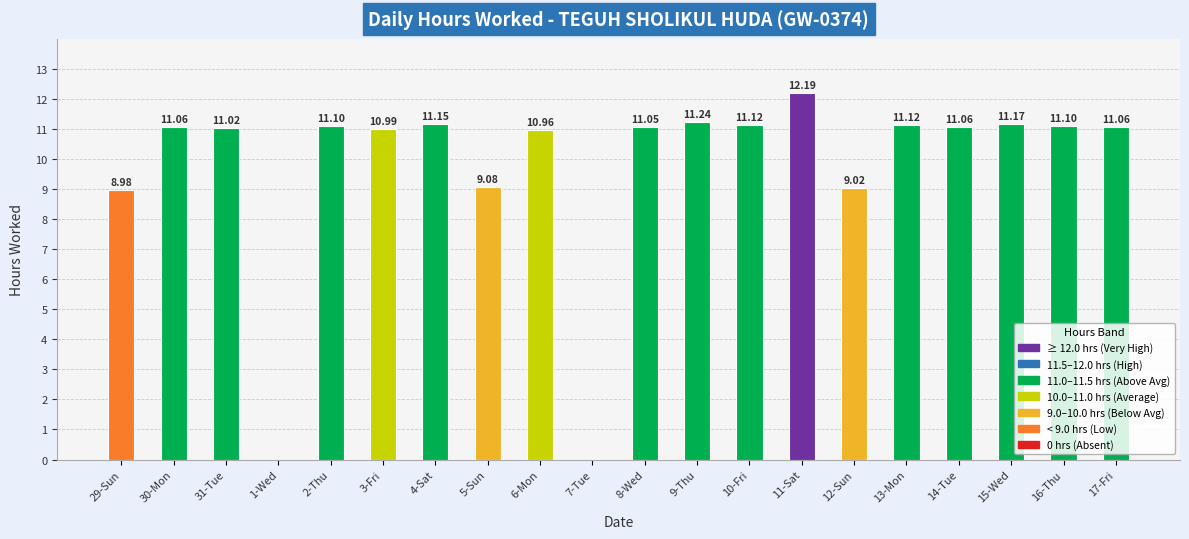

At which category does the chart reach its peak across all series?

11-Sat